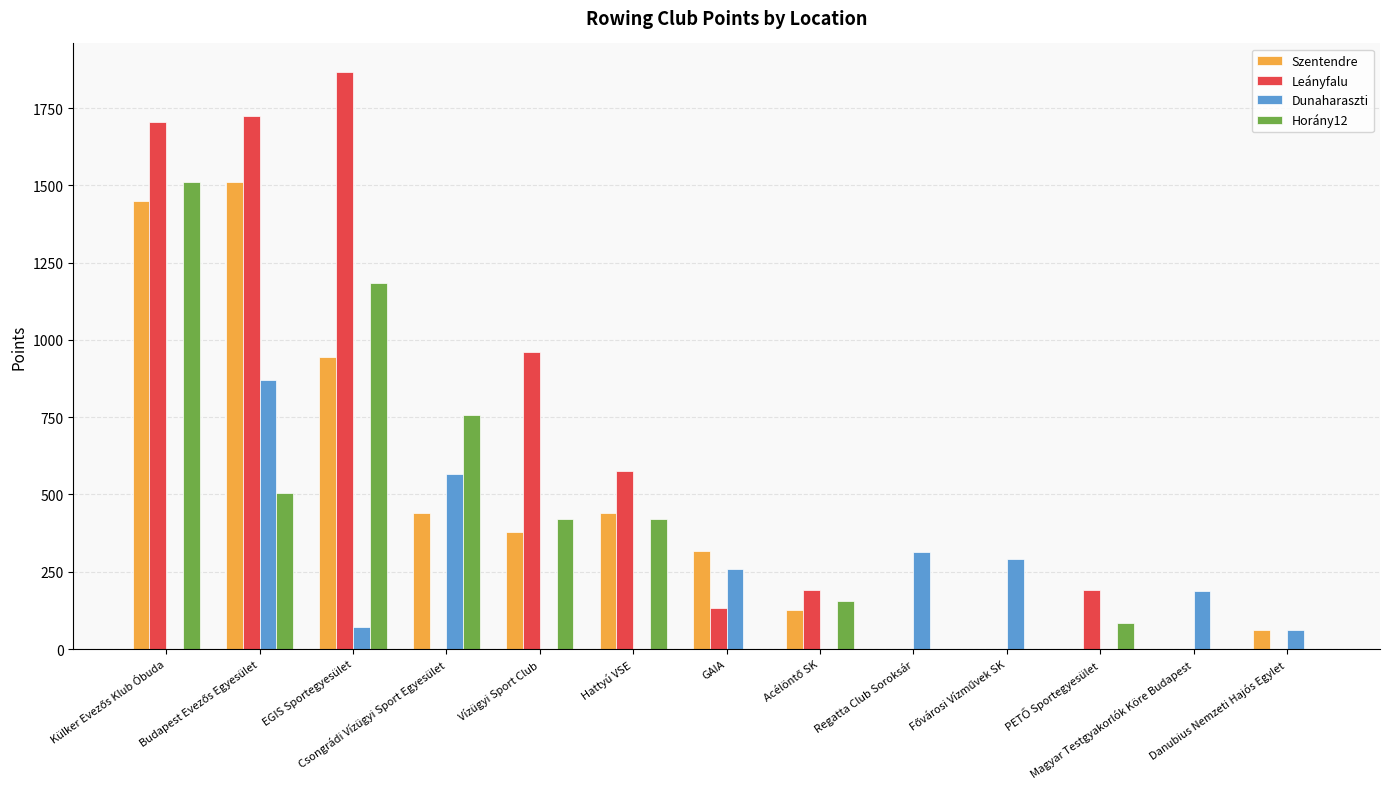

How many data points does each series have?

13